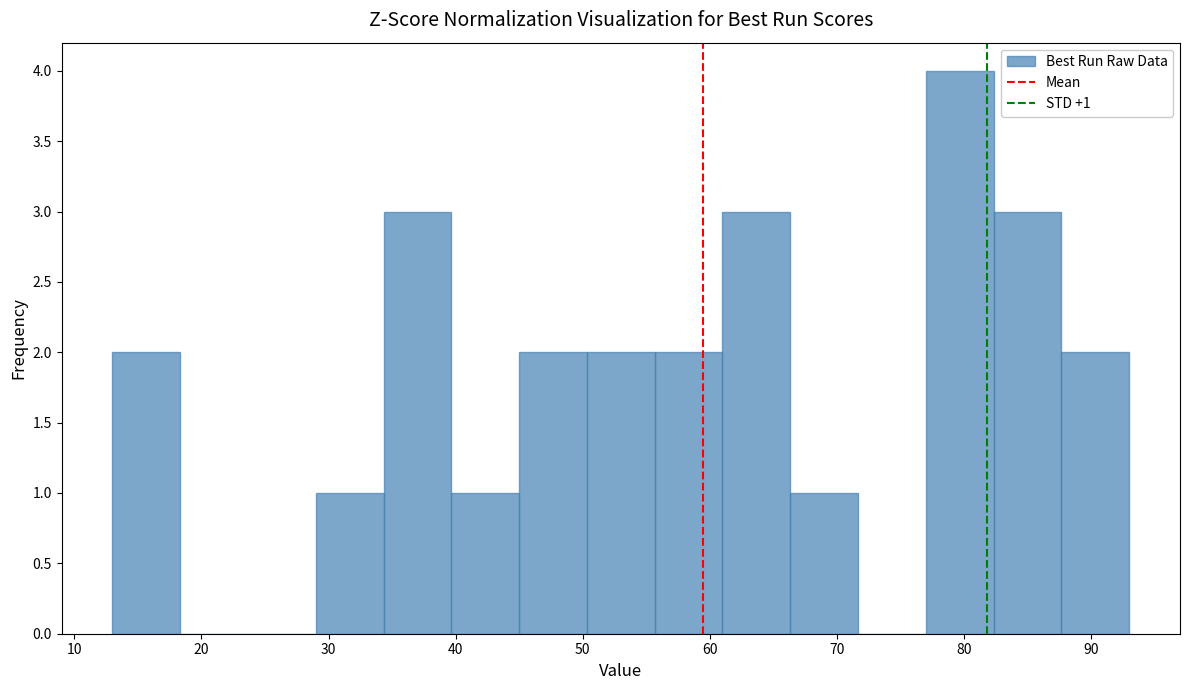

Over which range of the x-axis is the bar tallest?

77 to 82